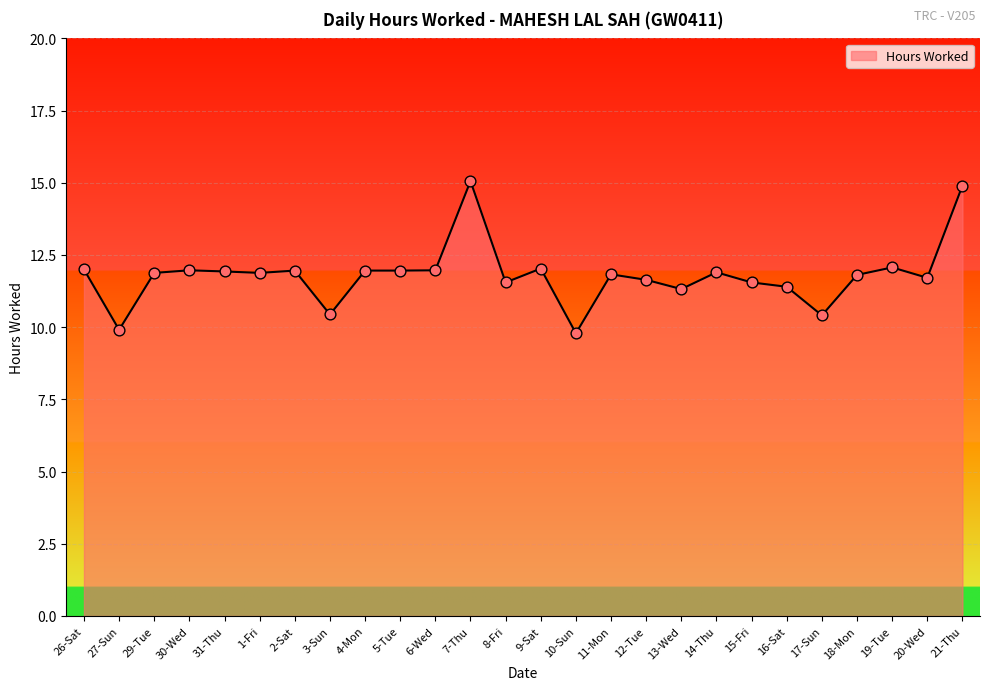

What is the ratio of the value at 27-Sun to the value at 26-Sat?

0.8